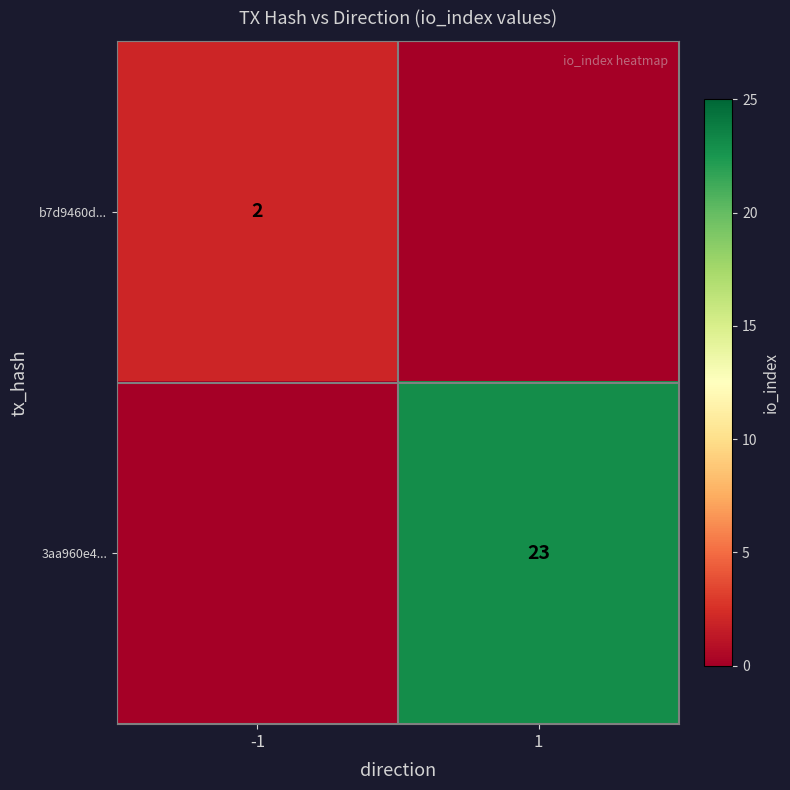

Which category has the lowest value across all series?

1